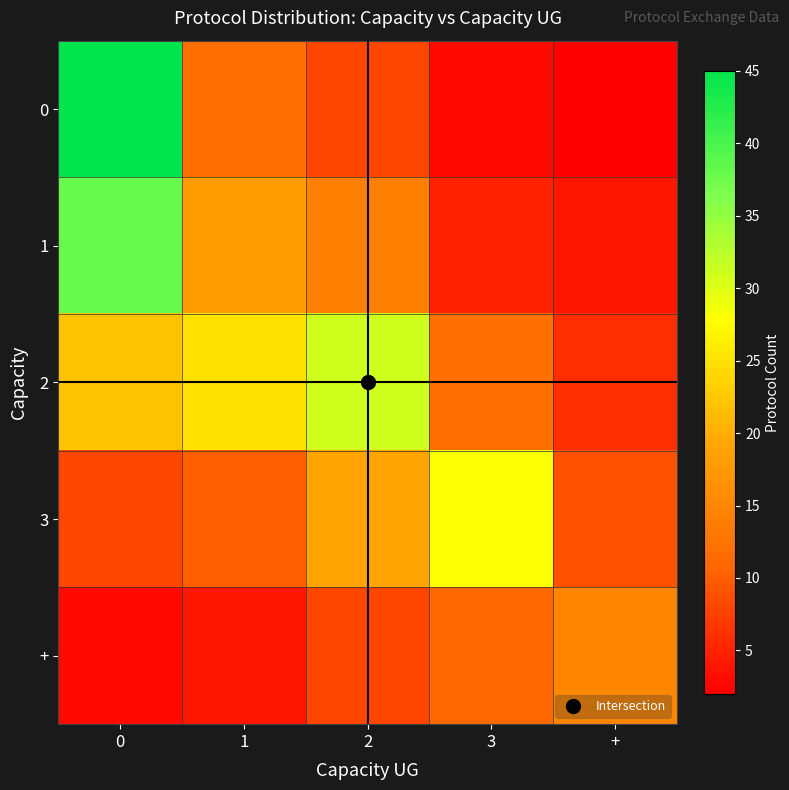

At how many categories does at least one series exceed 15?

4